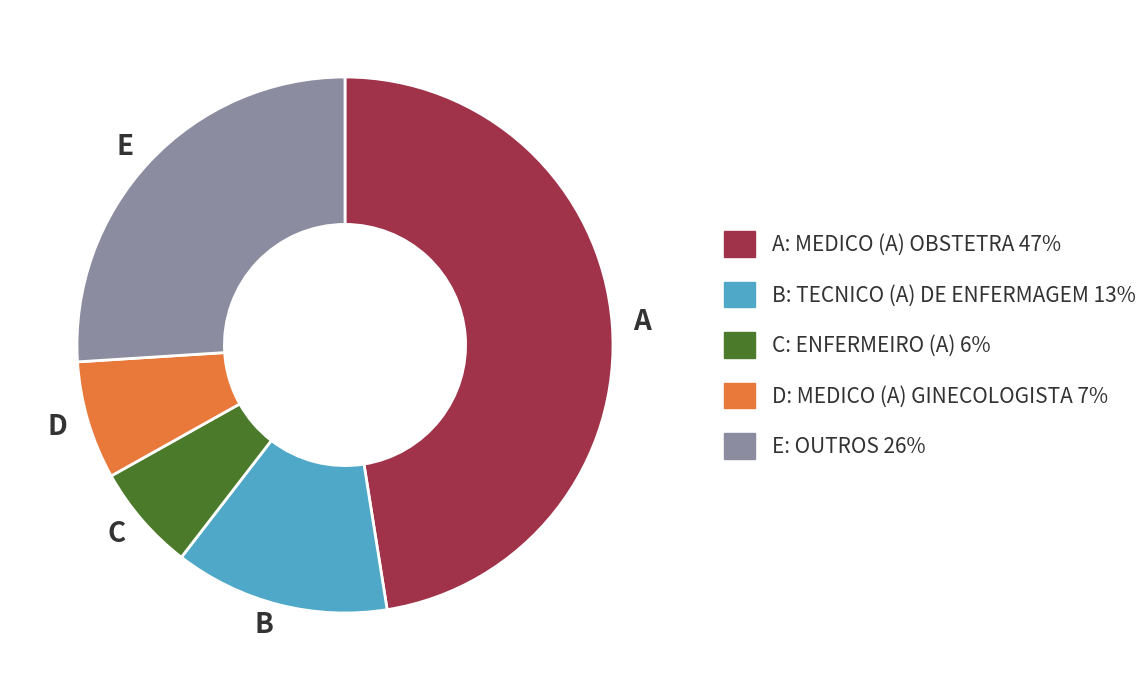

Does C account for over 50% of the chart?

No